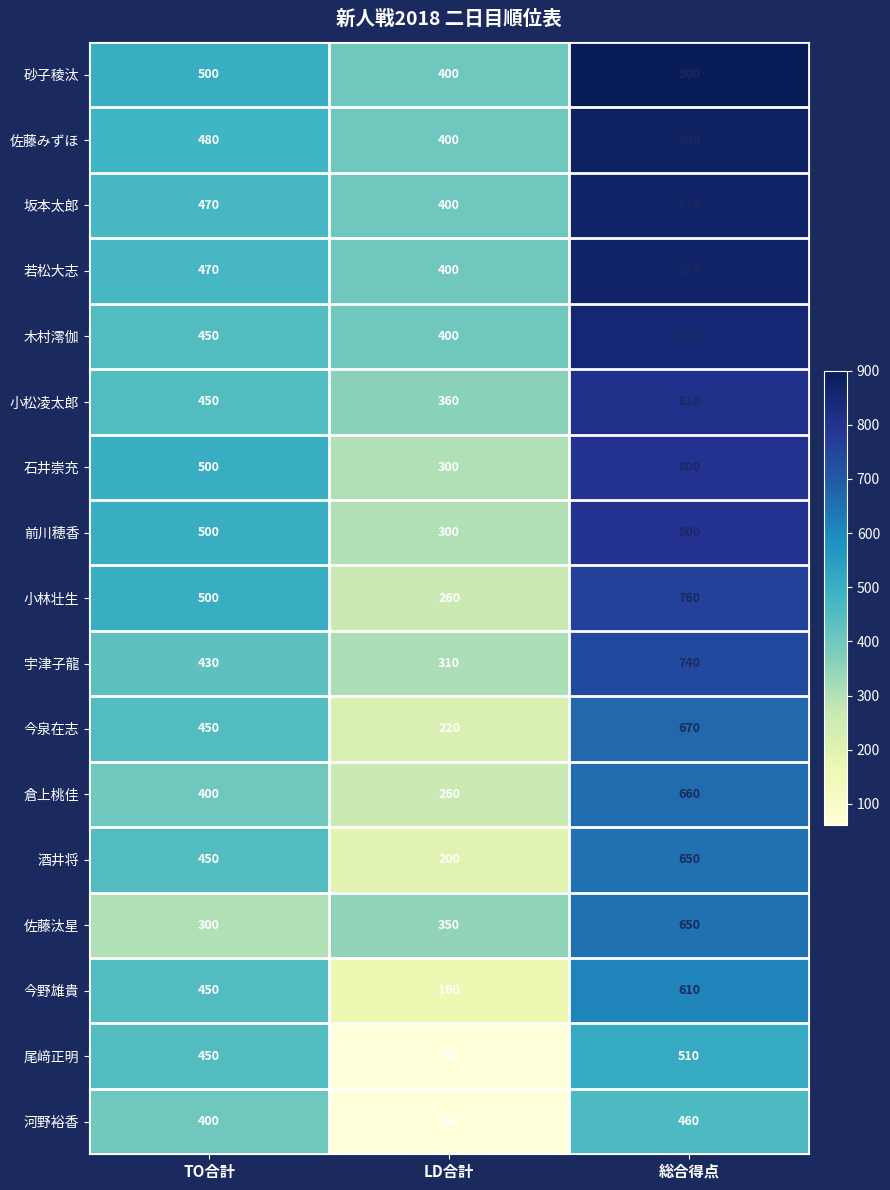

What is the greatest value displayed?

900